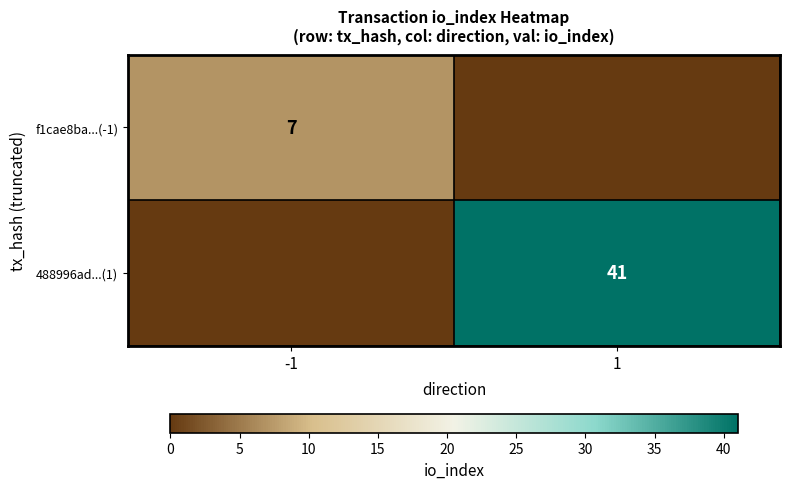

The 488996ad...(1) series shows 27 at 1. True or false?

False